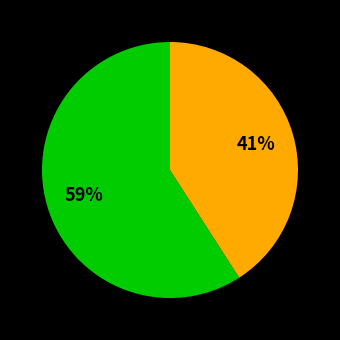

Is there a majority slice in this chart?

Yes